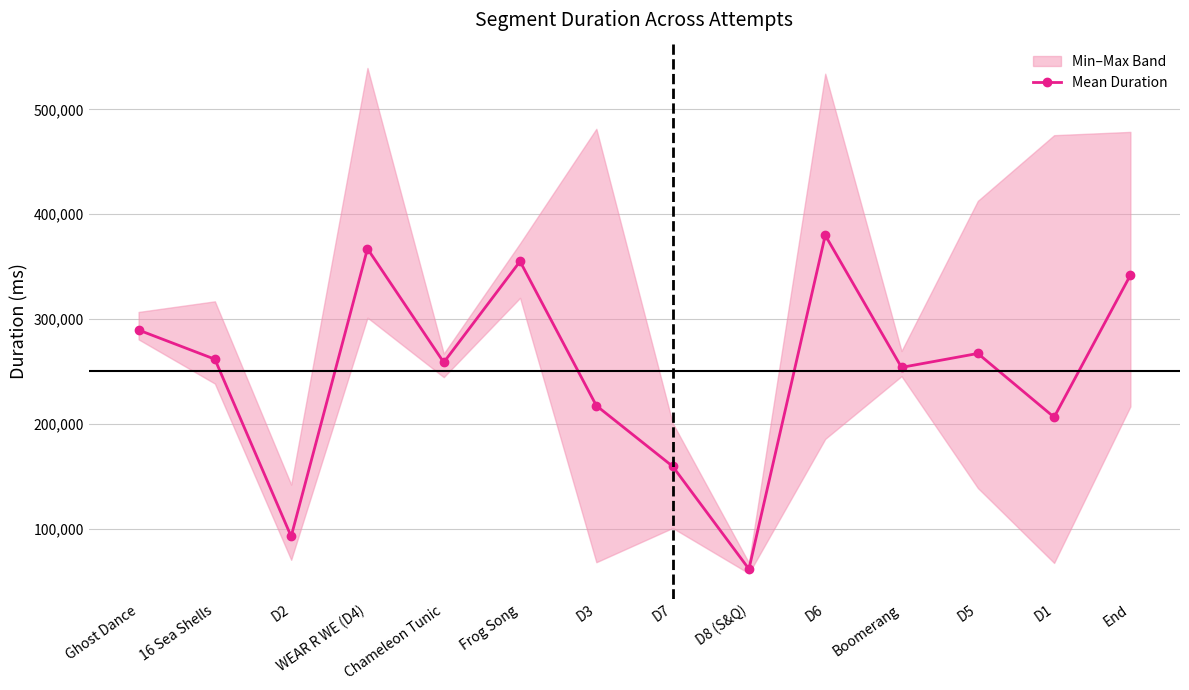

At which category does the chart reach its peak across all series?

D6